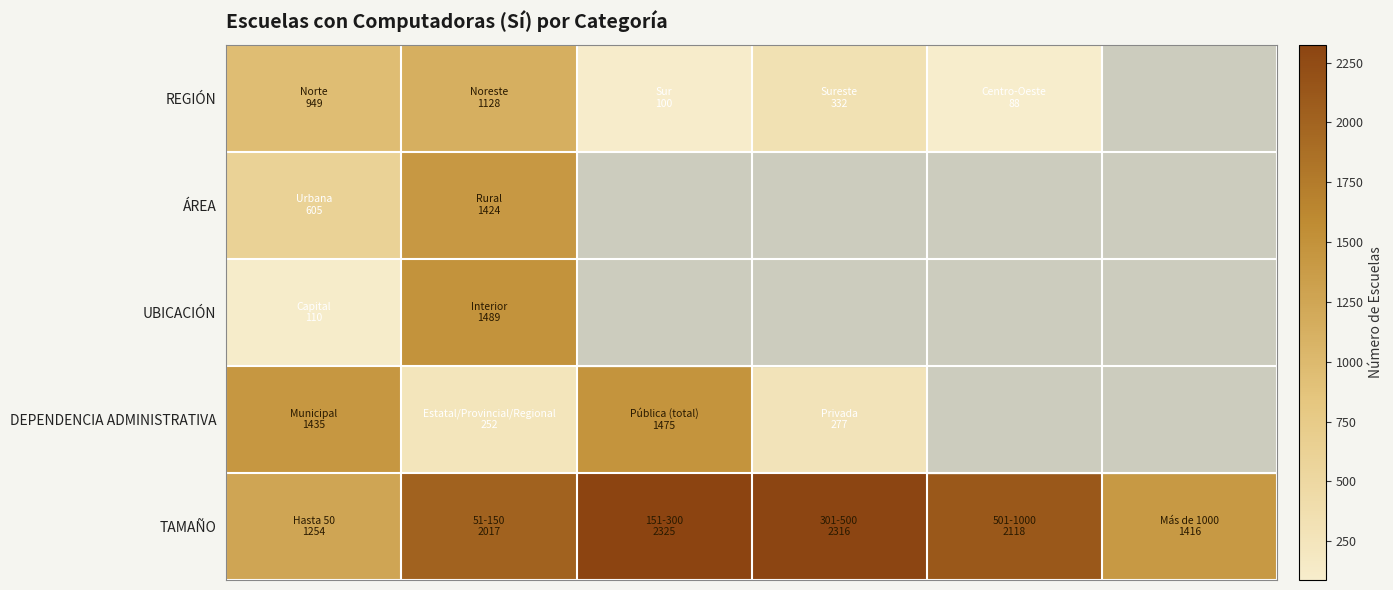

What is the total value across all series at 1?

6310.0